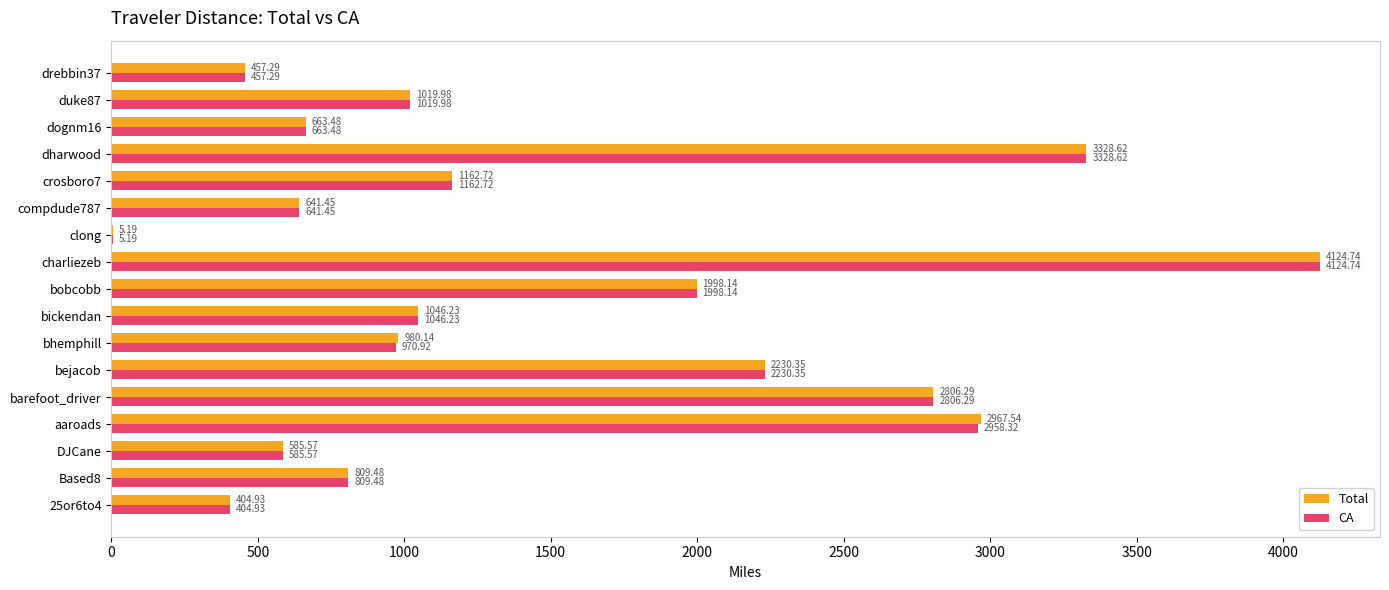

Which category has the highest value across all series?

charliezeb